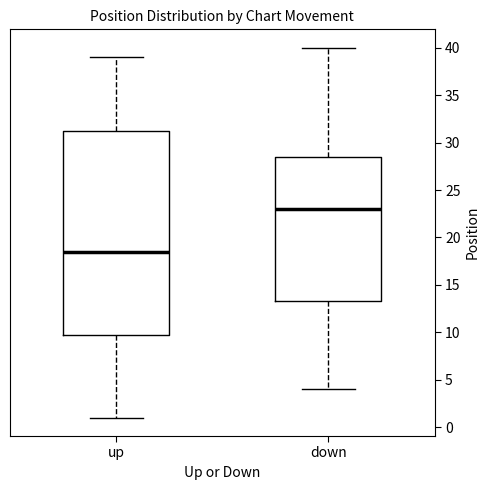

Reading left to right, read every box against the y-axis: the position of its median line, the range the box covers, and the ends of its whiskers. The values are not printed on the chart, so give them approximately, as read against the axis.

up: median 18.5, box 10.0 to 31.5, whiskers 1.0 to 39.0
down: median 23.0, box 13.5 to 28.5, whiskers 4.0 to 40.0